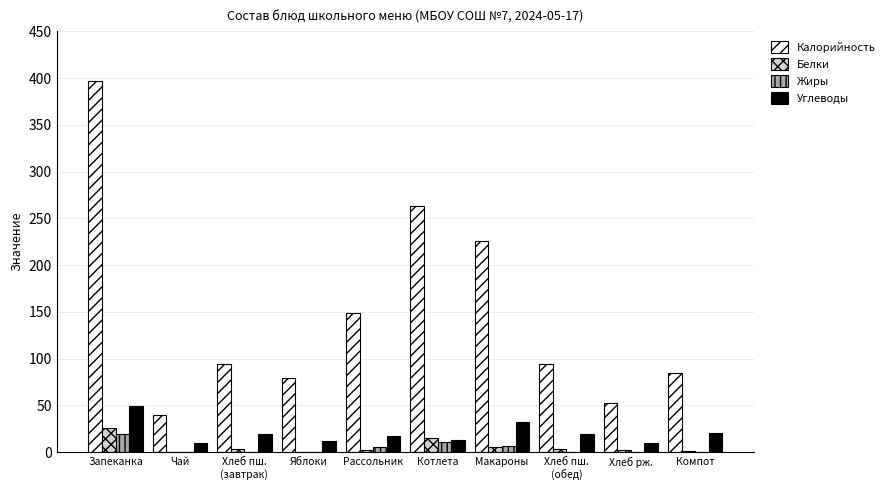

Which series has the largest total across all categories?

Калорийность